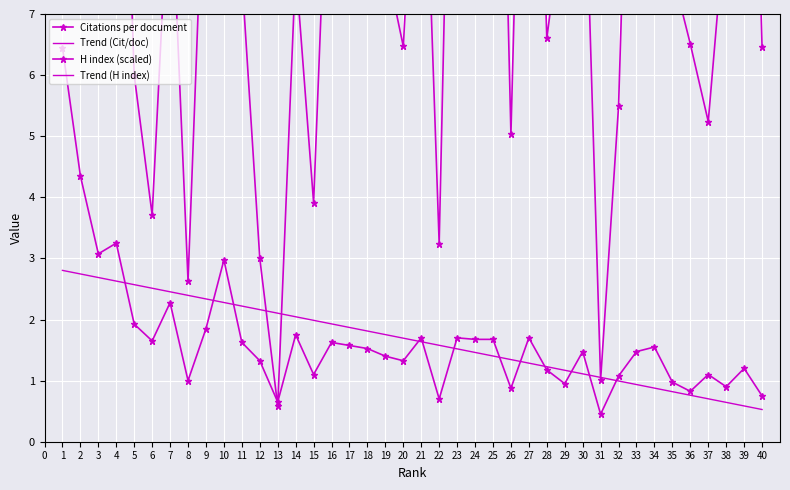

How many lines are shown in the chart?

4